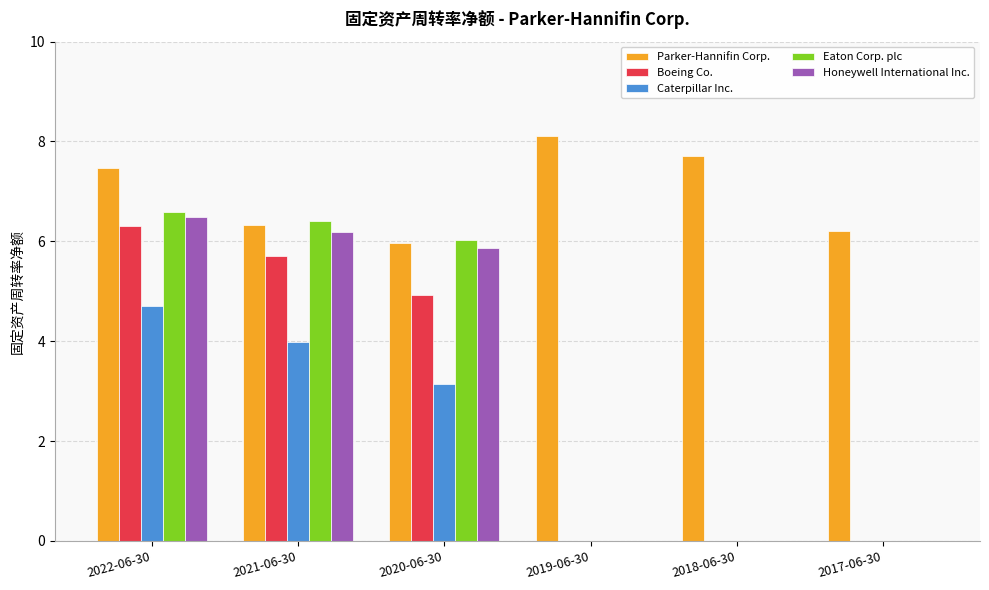

What is the sum of the Honeywell International Inc. values at 2017-06-30 and 2022-06-30?

6.5